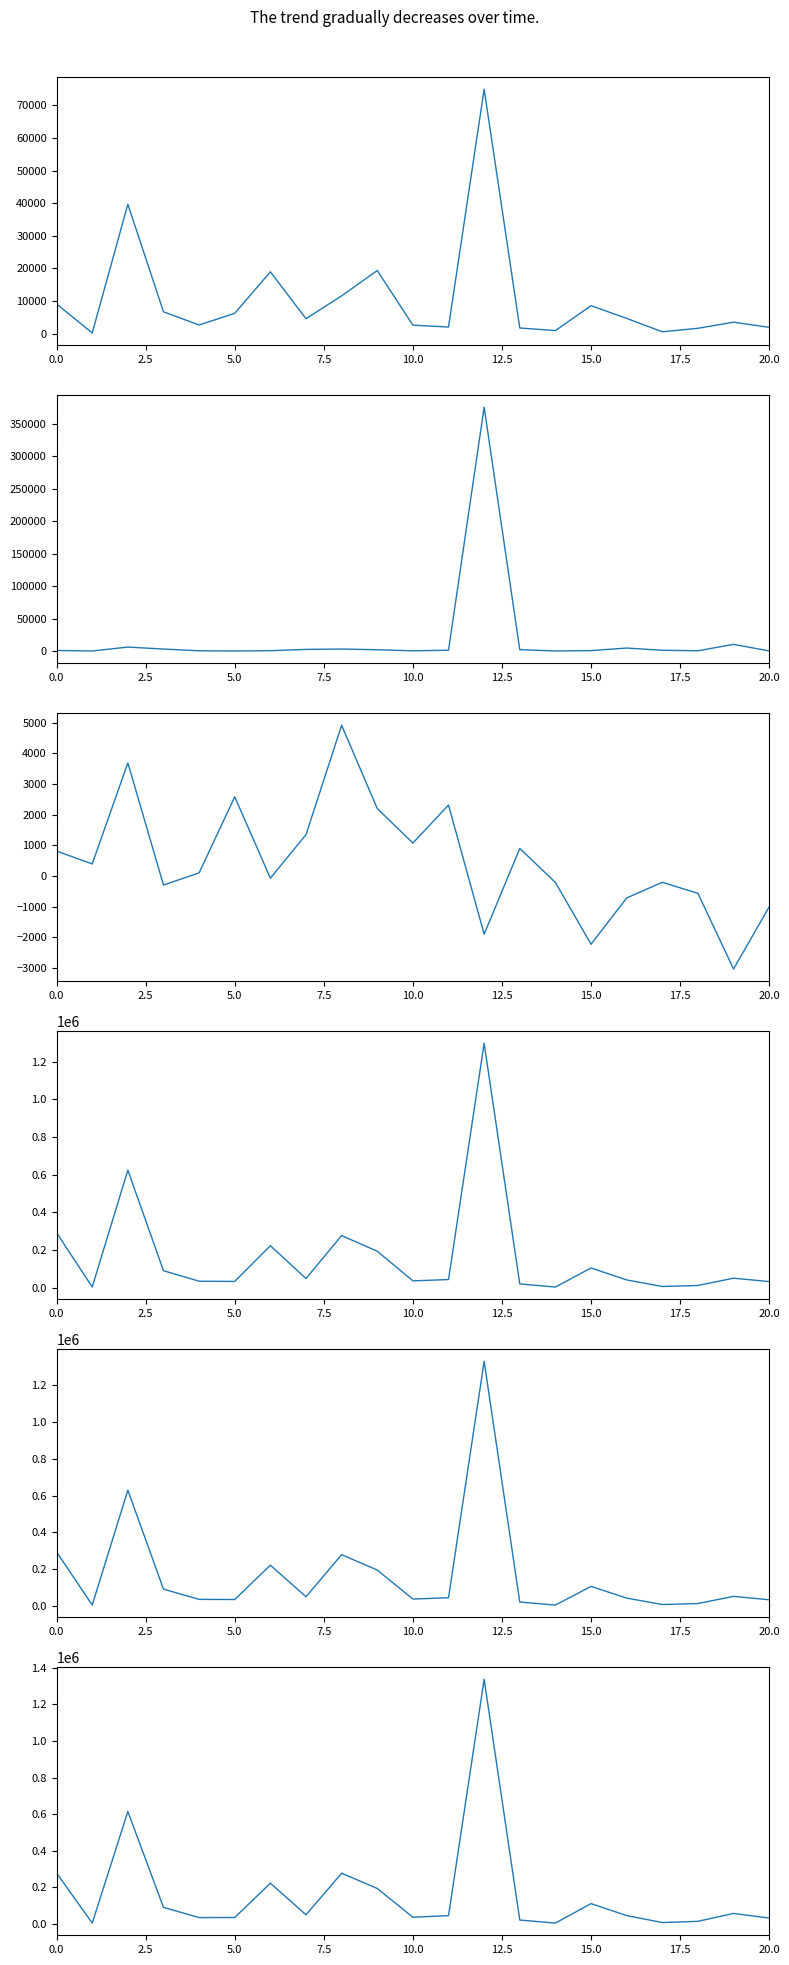

Count the number of data series in this chart.

6